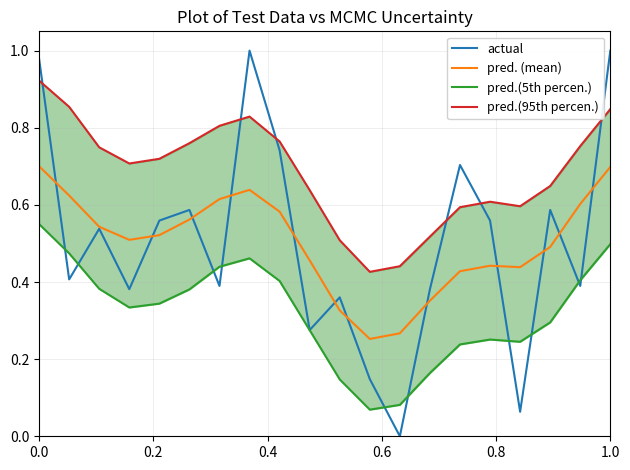

True or false: pred.(95th percen.) and pred.(5th percen.) cross at least once.

False